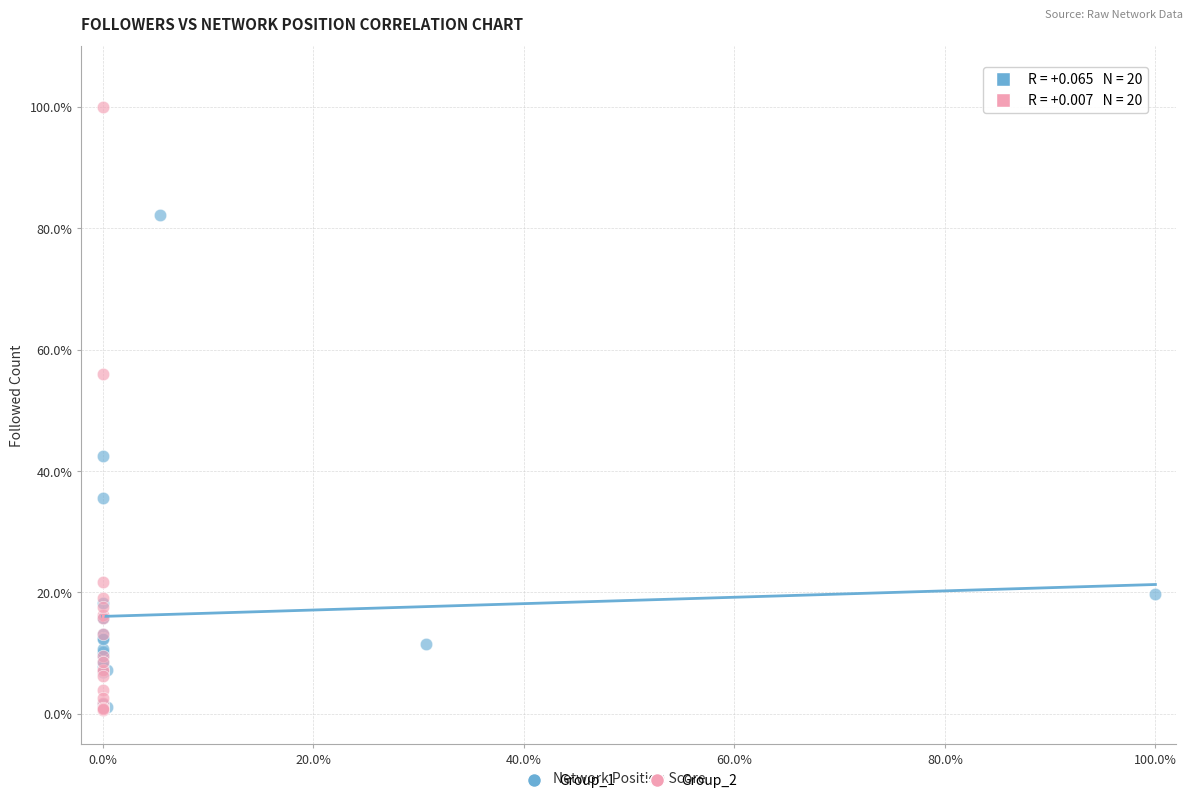

Which series reaches the maximum Y coordinate?

Group_2